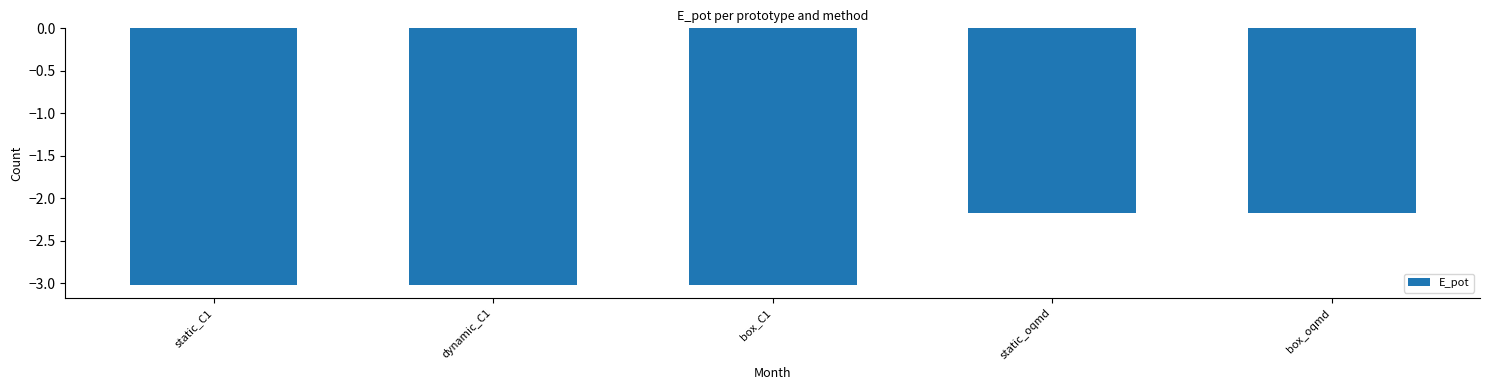

What is the label of the 4th bar from the left?

static_oqmd